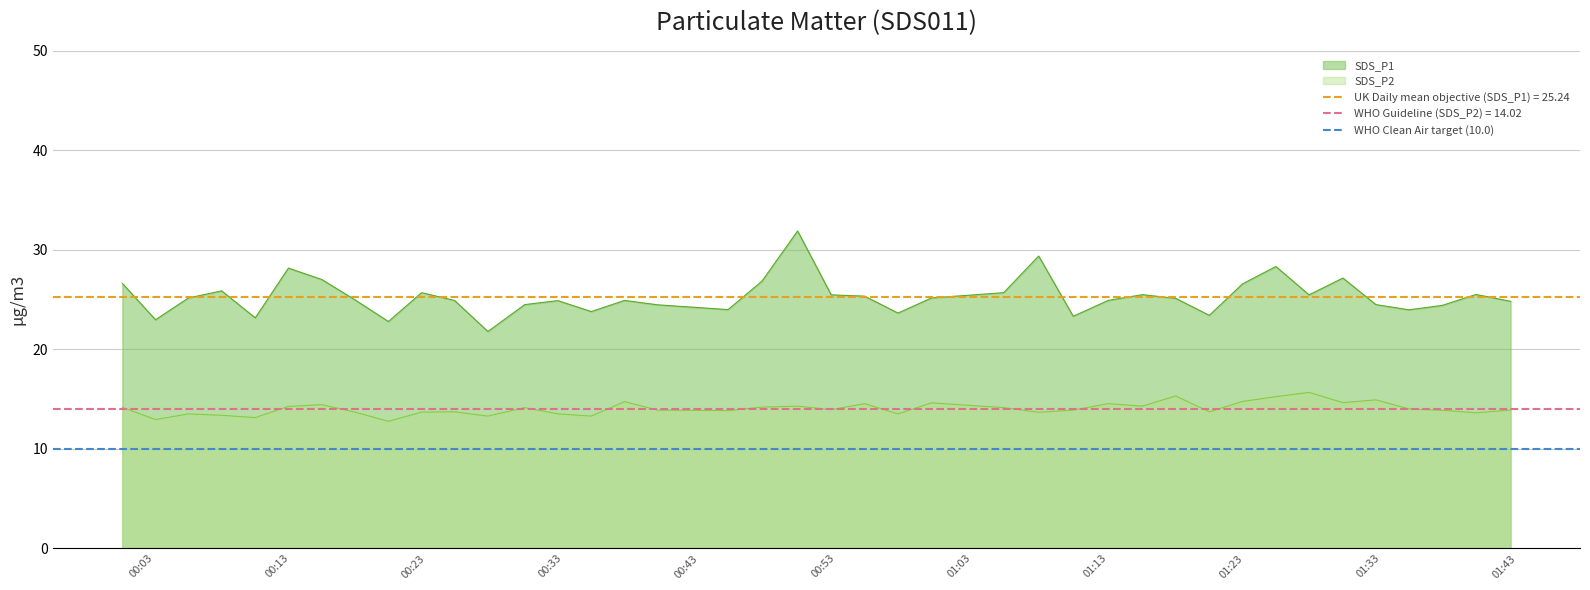

What is the label of the 34th point from the right?

2023/01/29 00:15:17